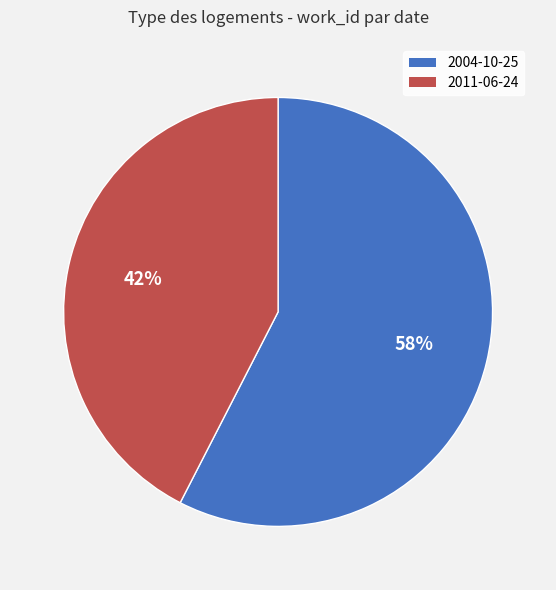

What is the ratio of the value at 2011-06-24 to the value at 2004-10-25?

0.7